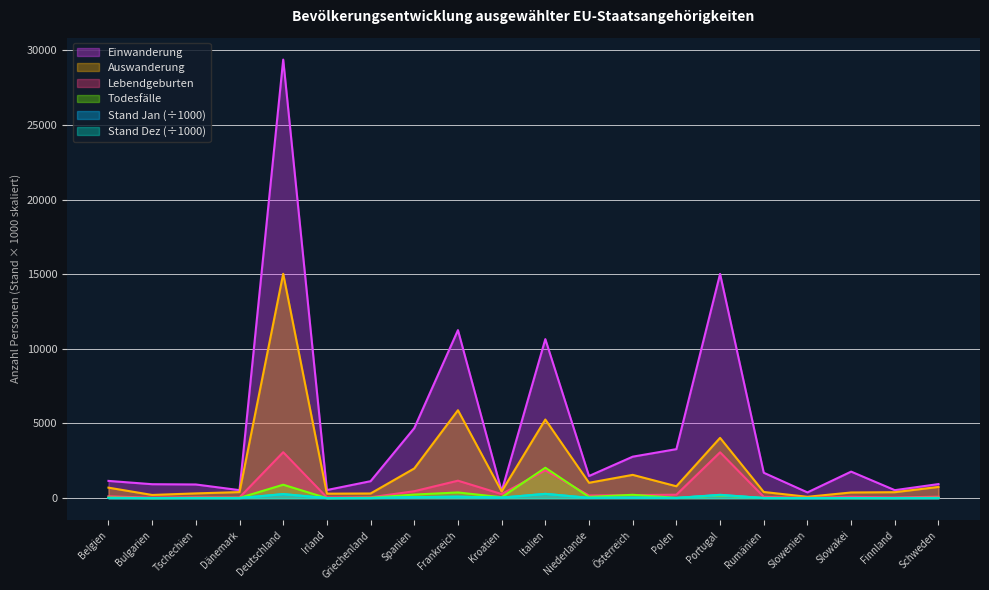

What is the value of the Einwanderung point at the 12th from the left?

1484.0